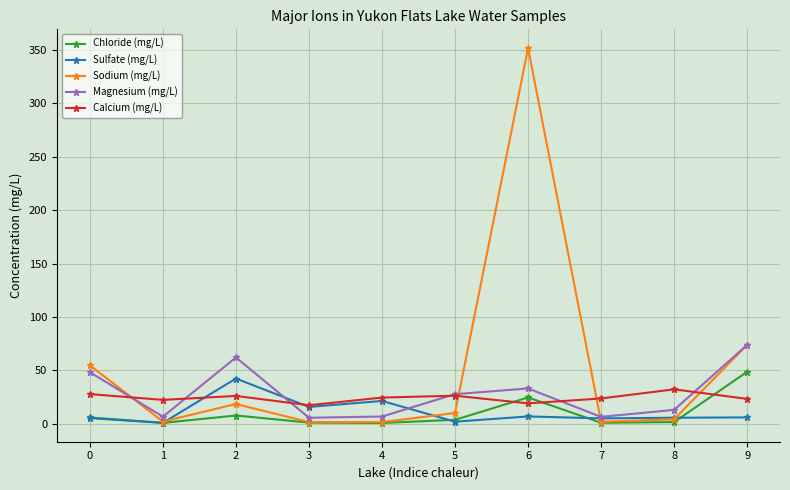

True or false: Sodium (mg/L) has a value of 99.0 at 9.

False